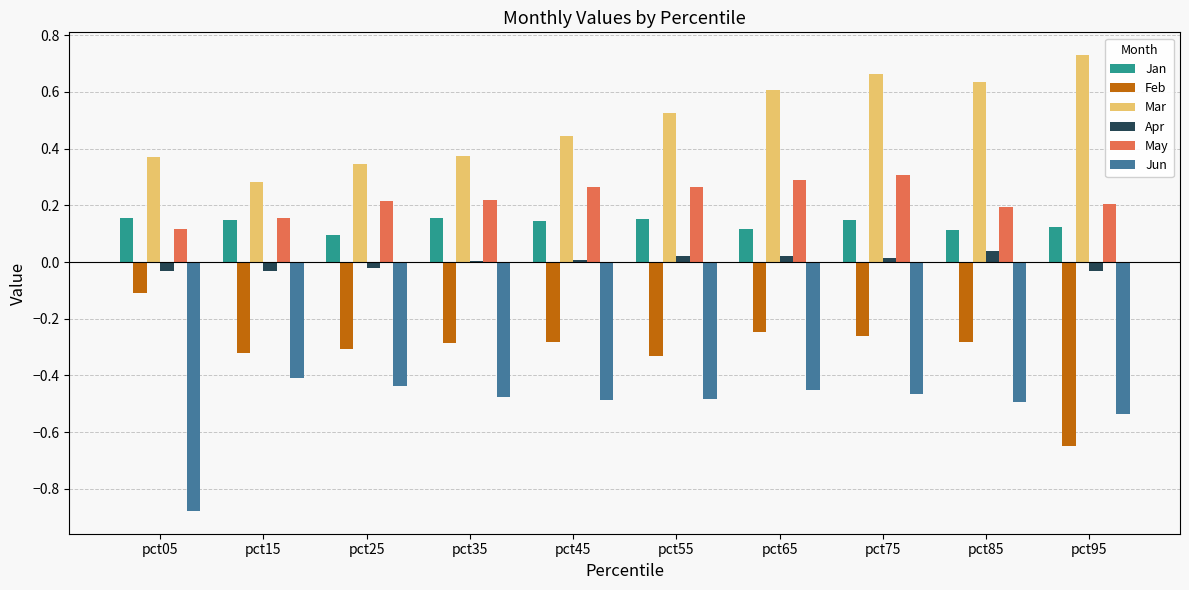

Is the value of Feb at pct65 greater than the value of Mar at pct95?

No